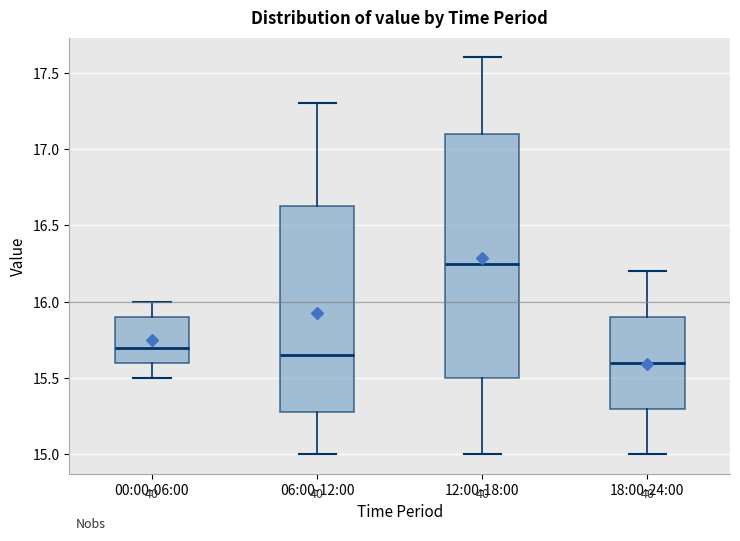

Which box's median line is the highest?

12:00-18:00